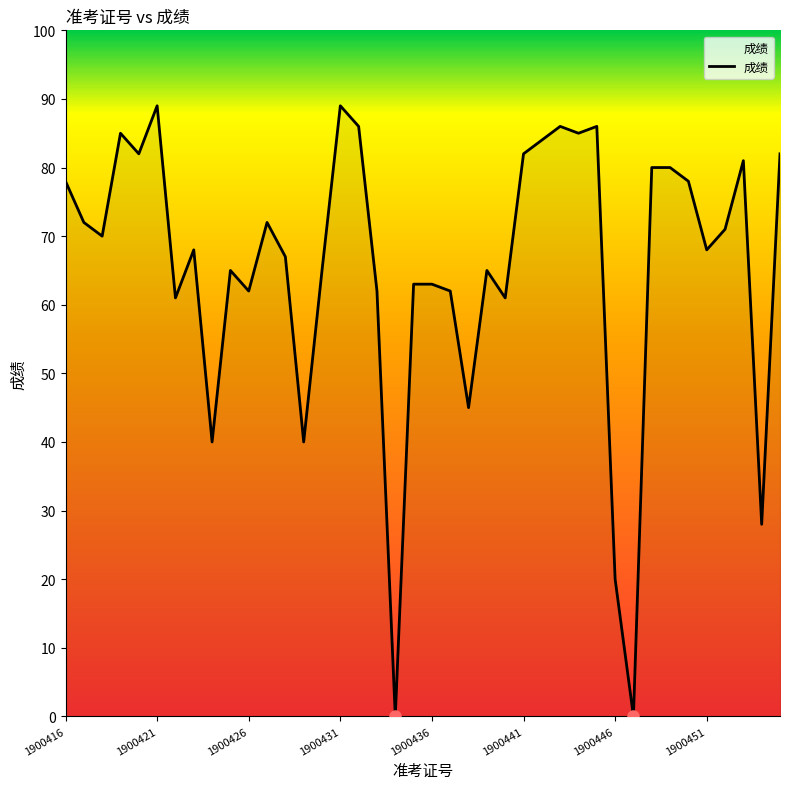

What is the maximum value shown in the chart?

89